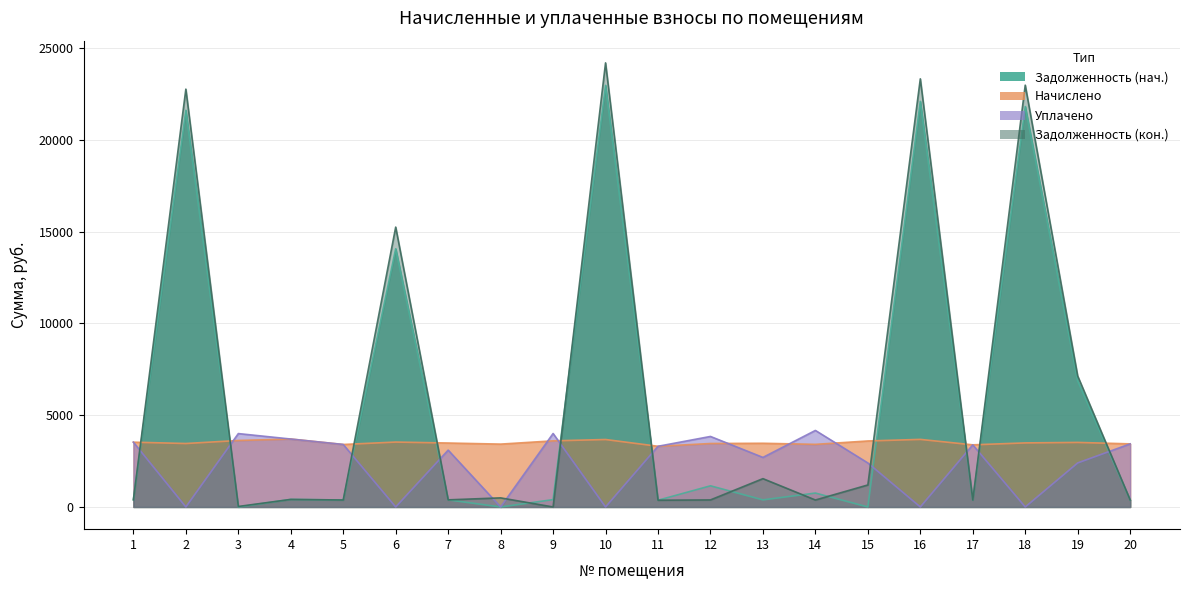

Which series has the largest total across all categories?

задолженность col_6